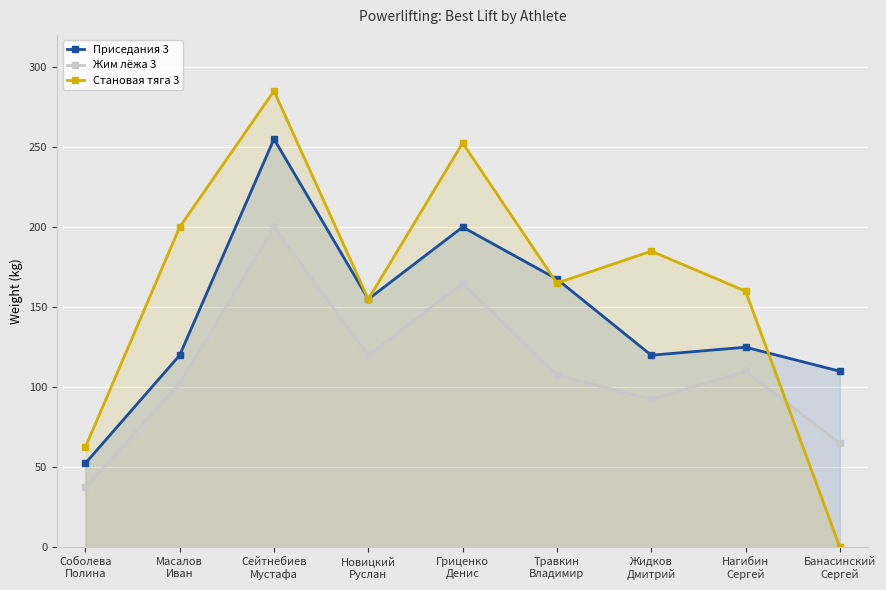

What is the value of the Жим лёжа 3 point at the 4th from the left?

120.0